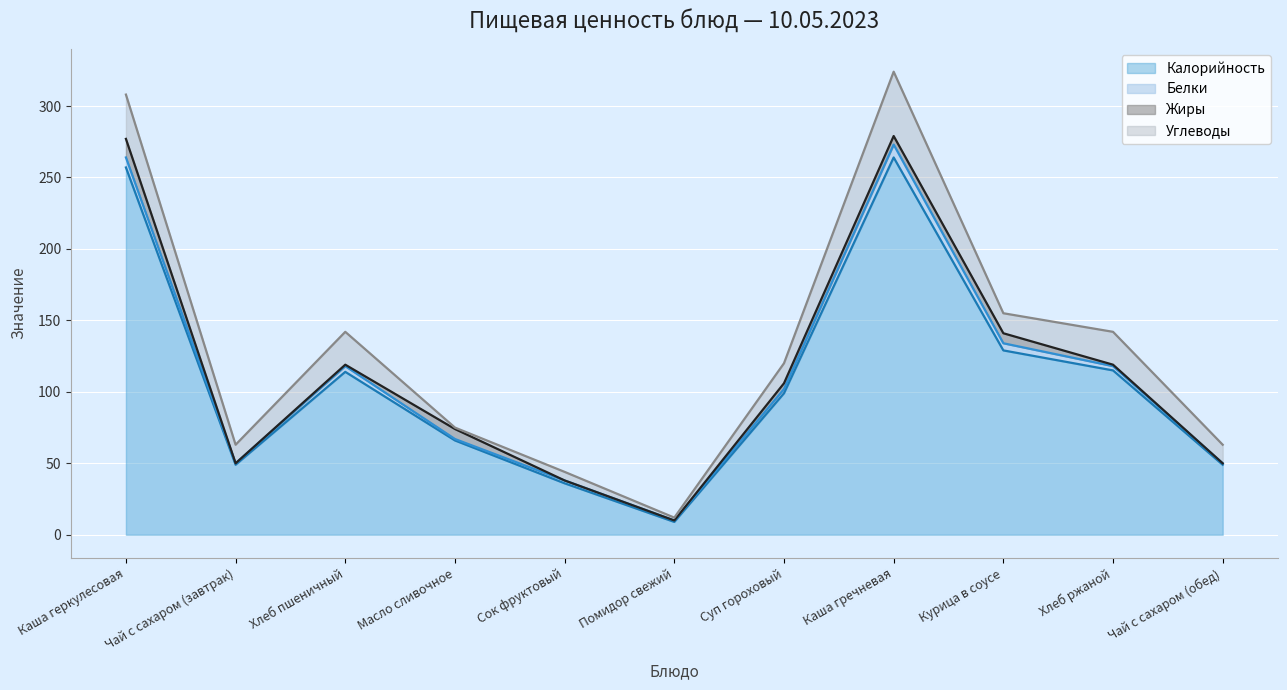

What is the total value across all series at Суп гороховый?

120